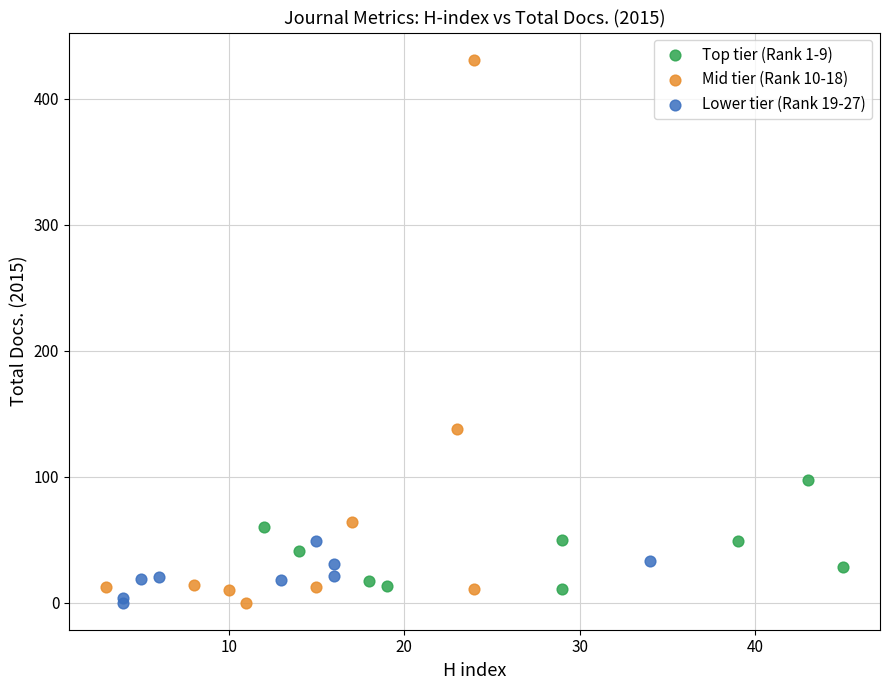

Which series has the widest spread of Y values?

Mid tier (Rank 10-18)